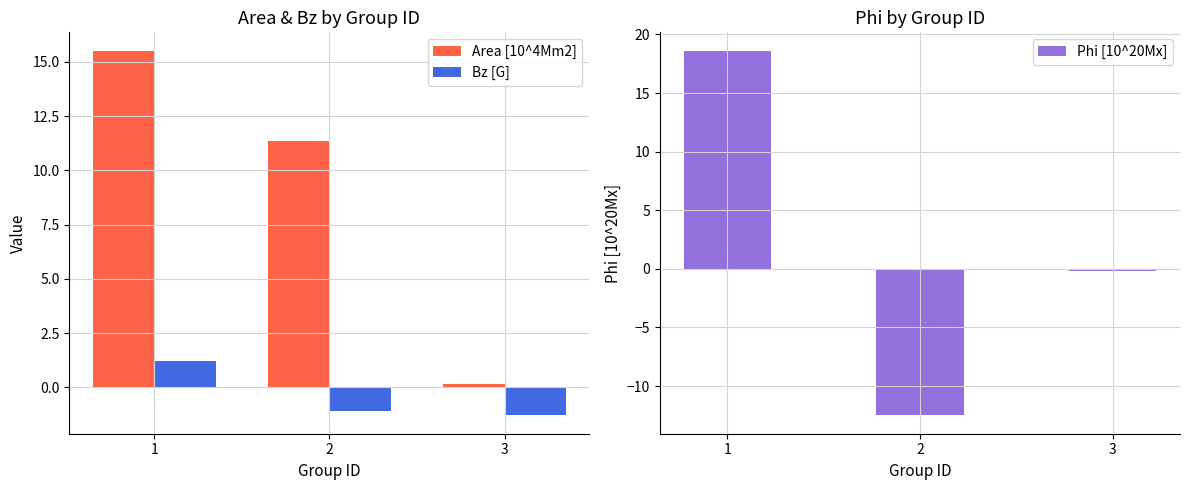

Reading left to right, transcribe all the data shown in this chart.

Area [10^4Mm2]: 15.5	11.4	0.1
Bz [G]: 1.2	-1.1	-1.3
Phi [10^20Mx]: 18.6	-12.5	-0.2